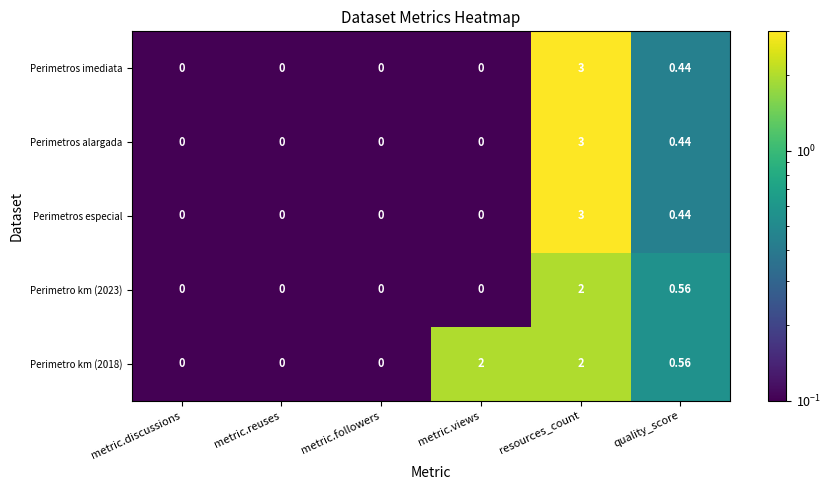

Which label corresponds to the largest value in the chart?

resources_count